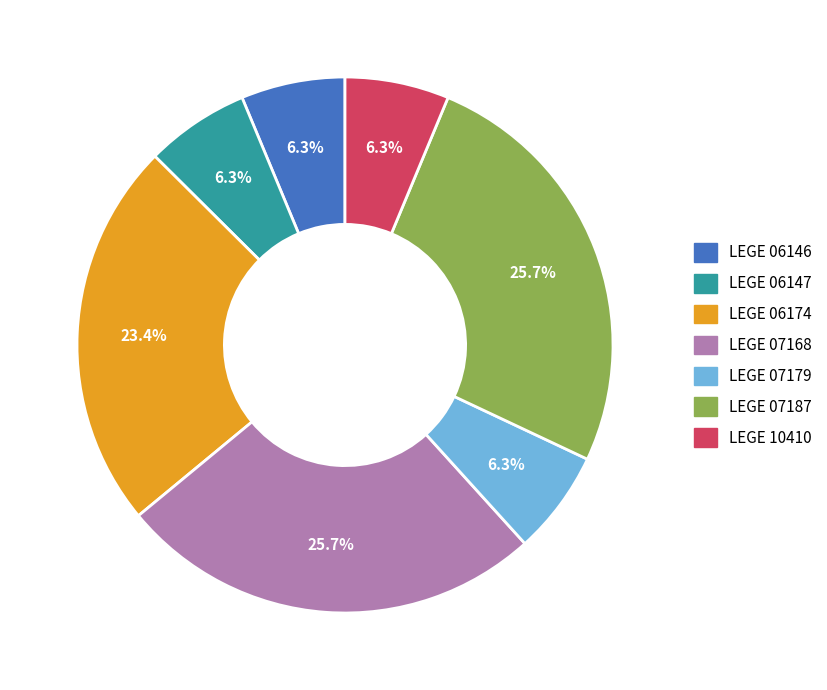

Does LEGE 07187 represent more than half of the total?

No